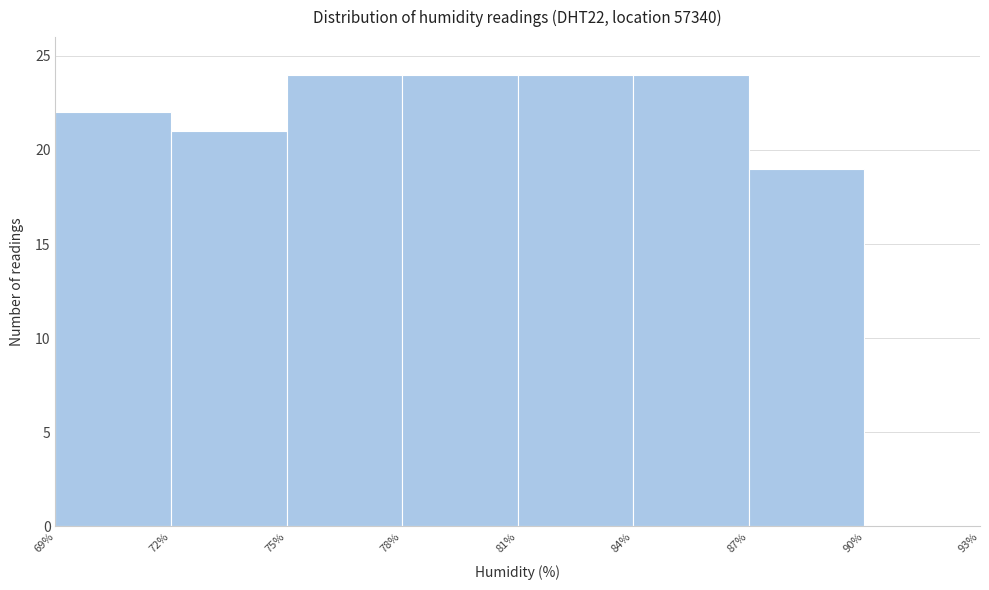

What is the height of the bar covering 75% to 78% on the x-axis? The values are not printed on the chart, so give them approximately, as read against the axis.

24